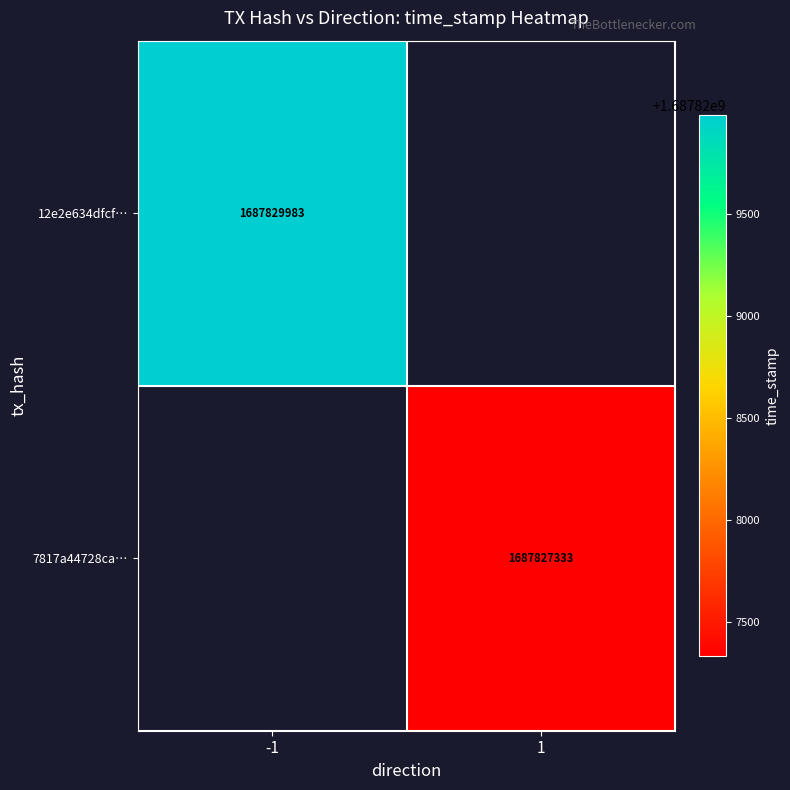

At how many categories does at least one series exceed 1687827808?

1